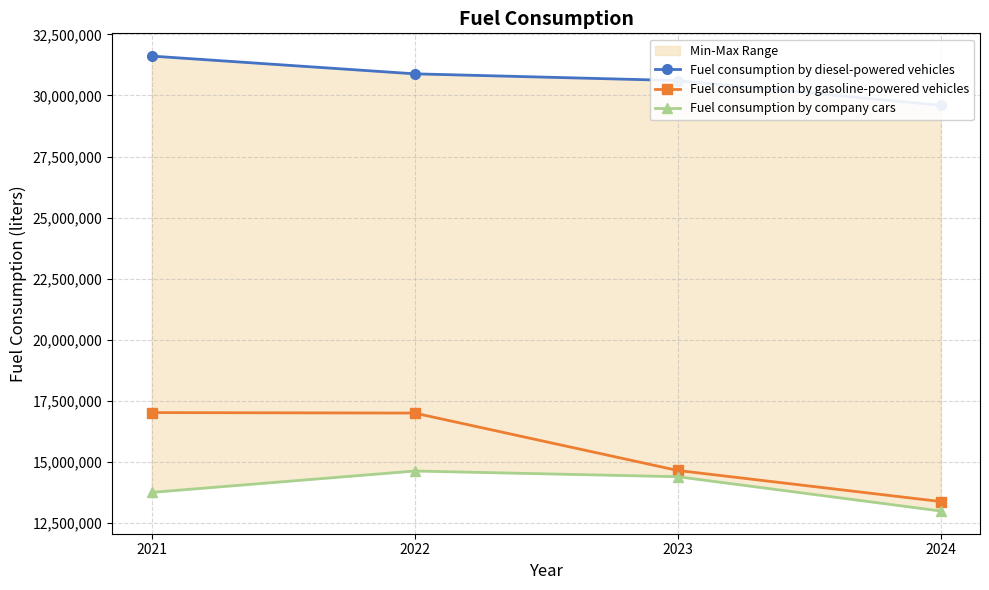

At which category does Fuel consumption by company cars reach its first local peak?

2022